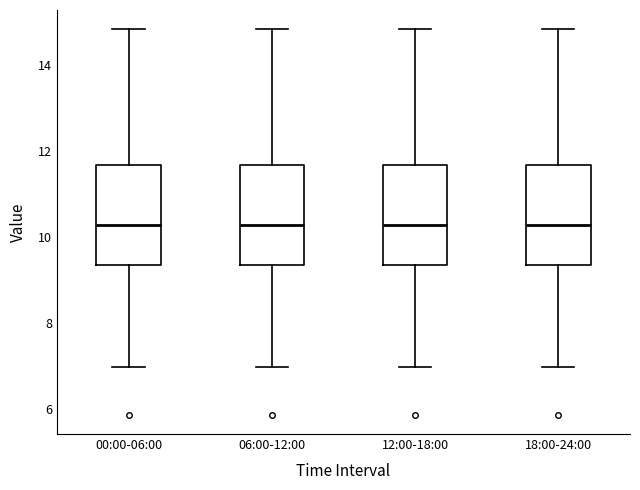

Reading left to right, transcribe this box plot: for each box, give where its median line is, the range the box spans, and where its two whiskers end, as read against the y-axis. The values are not printed on the chart, so give them approximately, as read against the axis.

00:00-06:00: median 10.2, box 9.4 to 11.6, whiskers 7.0 to 14.8
06:00-12:00: median 10.2, box 9.4 to 11.6, whiskers 7.0 to 14.8
12:00-18:00: median 10.2, box 9.4 to 11.6, whiskers 7.0 to 14.8
18:00-24:00: median 10.2, box 9.4 to 11.6, whiskers 7.0 to 14.8